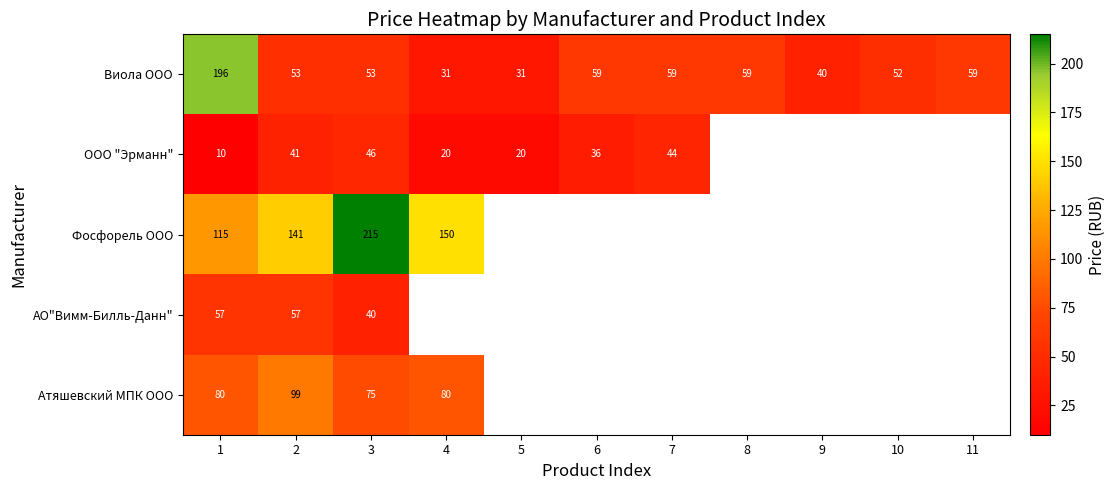

What is the average value of the Виола ООО series?

63